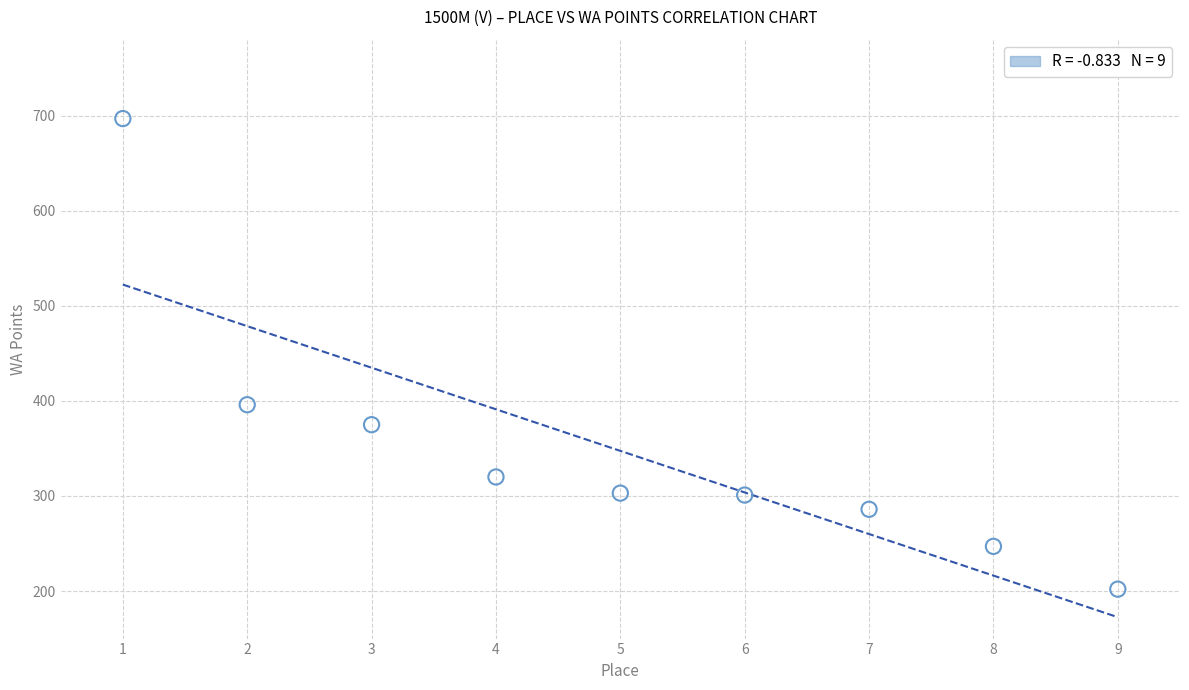

What Y value in the scatter plot is closest to 449?

396